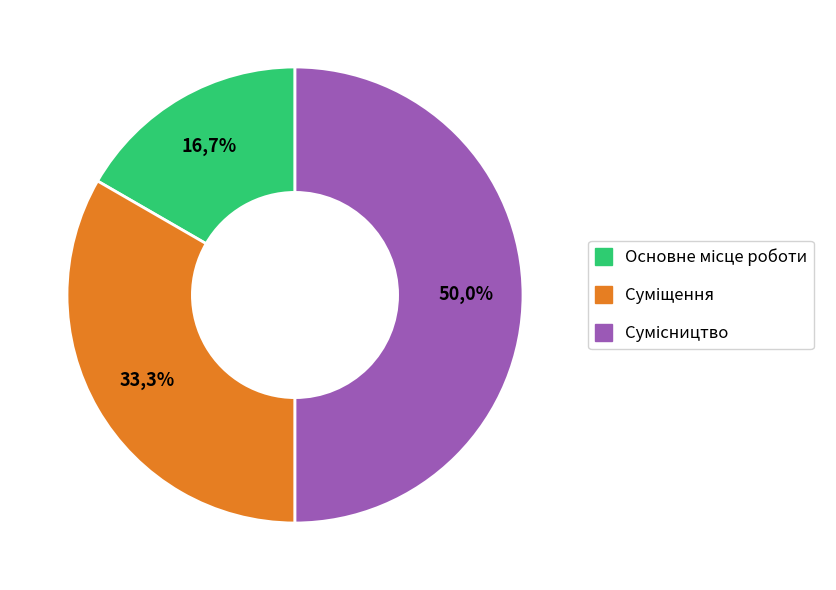

To the nearest percent, what portion does Основне місце роботи represent?

17%